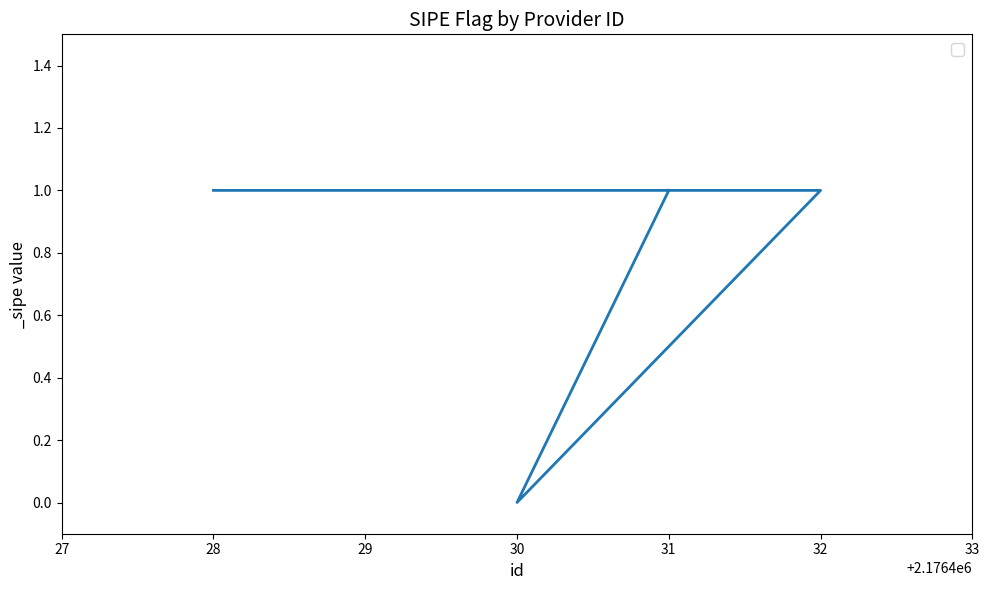

At which category does the data reach its first local valley?

30